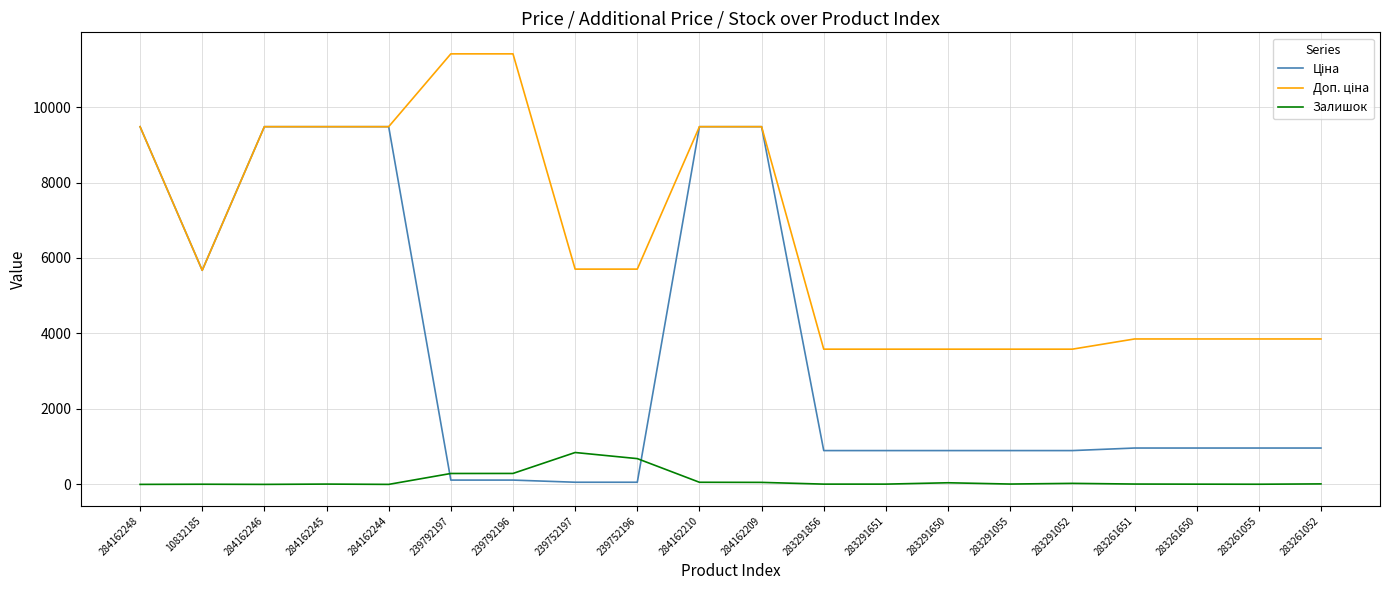

What is the greatest value displayed?

11410.0